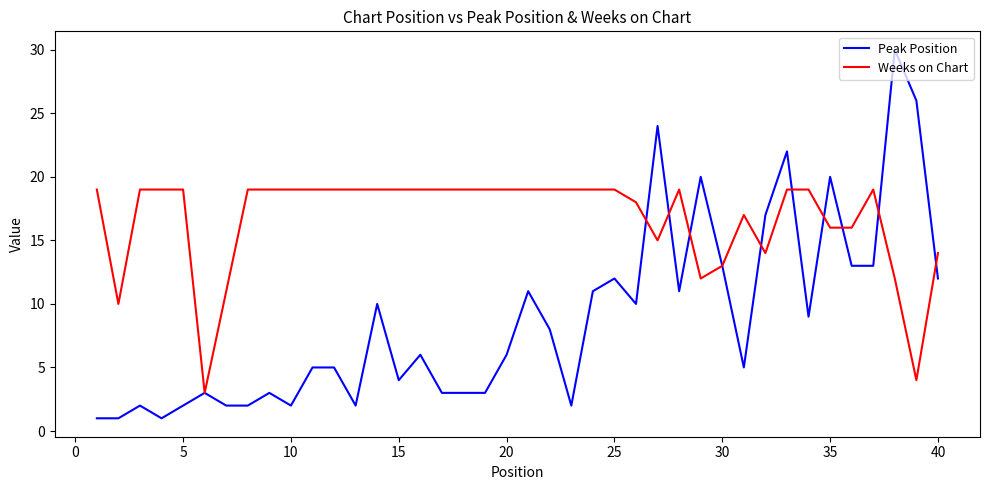

Rank the series by their maximum value, from highest to lowest.

Peak Position, Weeks on Chart